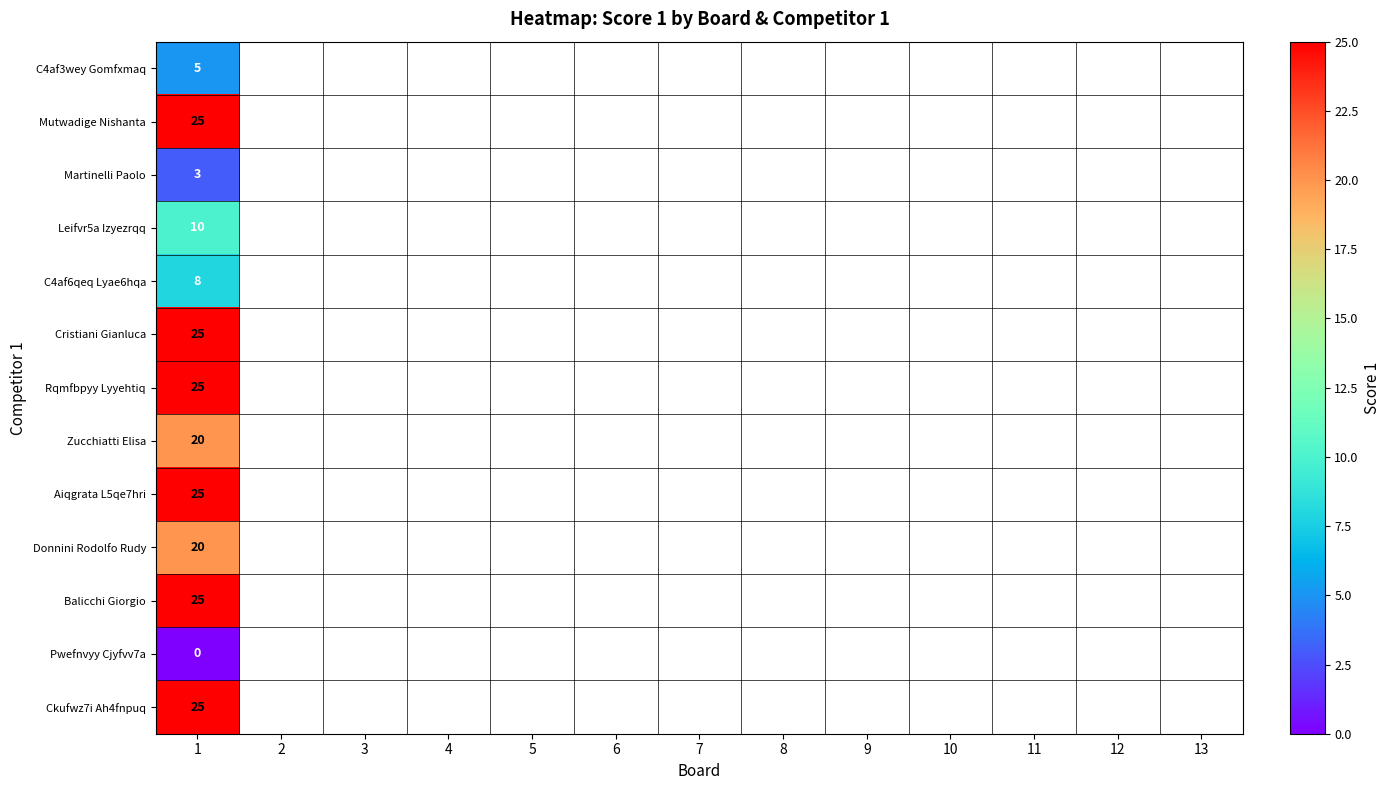

What is the maximum value for Donnini Rodolfo Rudy?

20.0